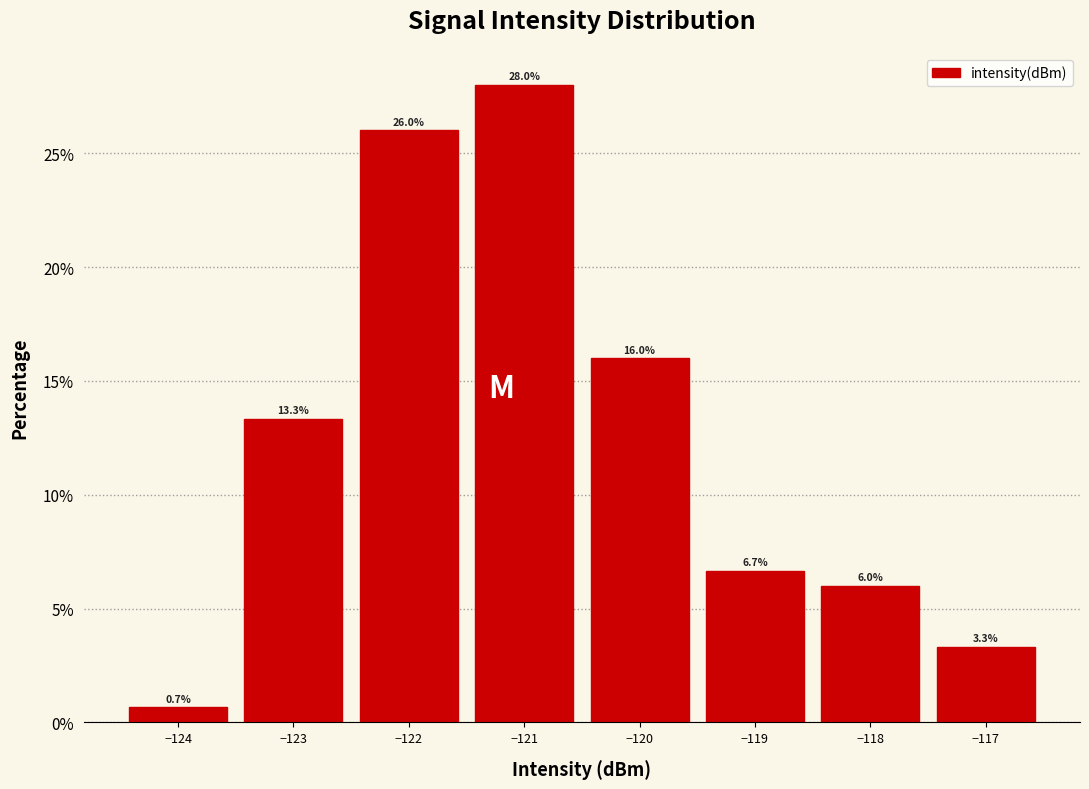

What is the height of the bar covering -121.5 to -120.5 on the x-axis?

28.0